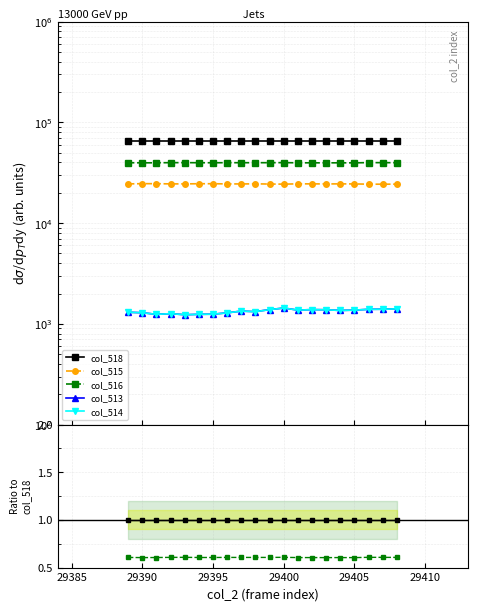

At how many categories does at least one series exceed 0?

20